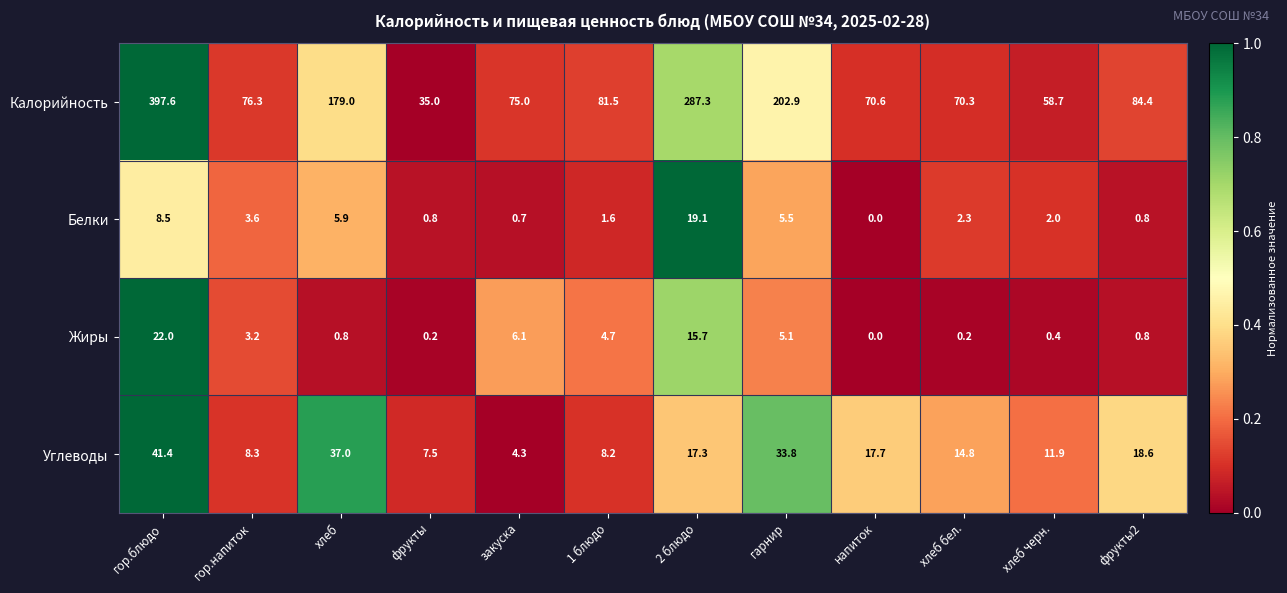

True or false: Углеводы has a value of 8.2 at 1 блюдо.

True